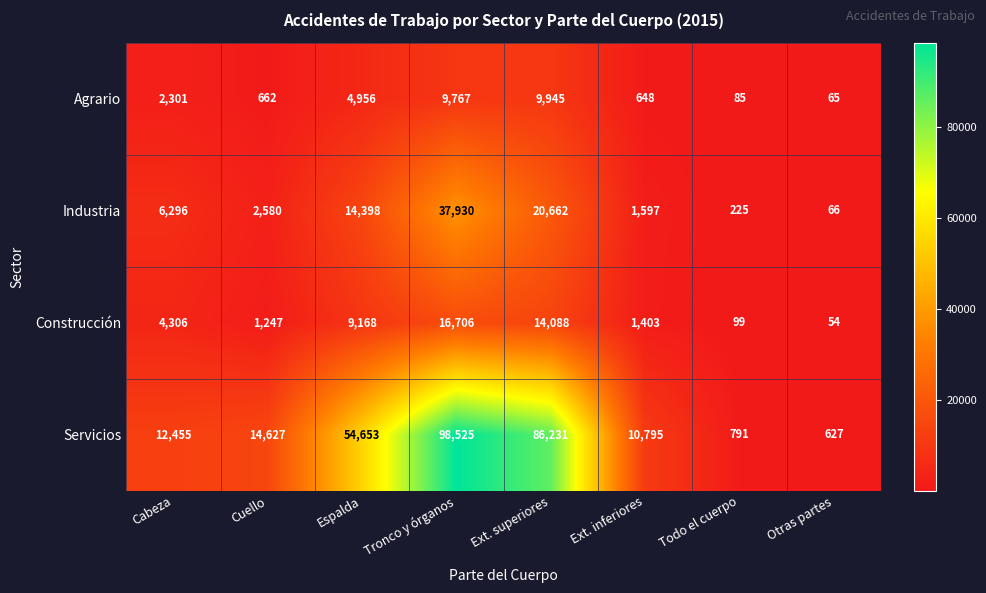

Rank the series by their maximum value, from highest to lowest.

Servicios, Industria, Construcción, Agrario